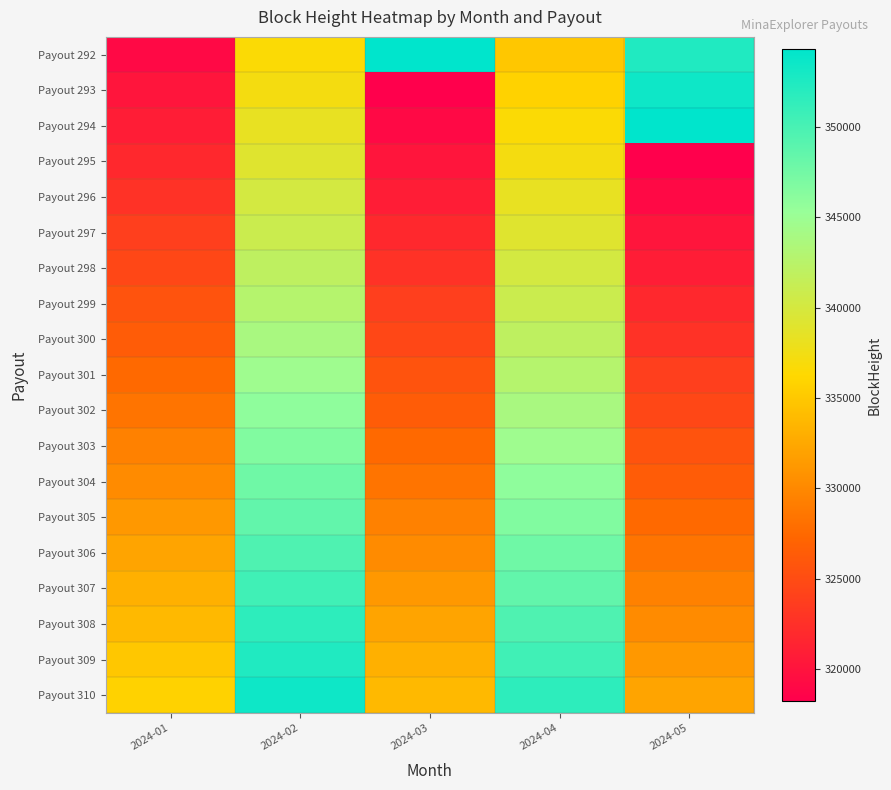

At which category is the sum across all series the highest?

2024-02